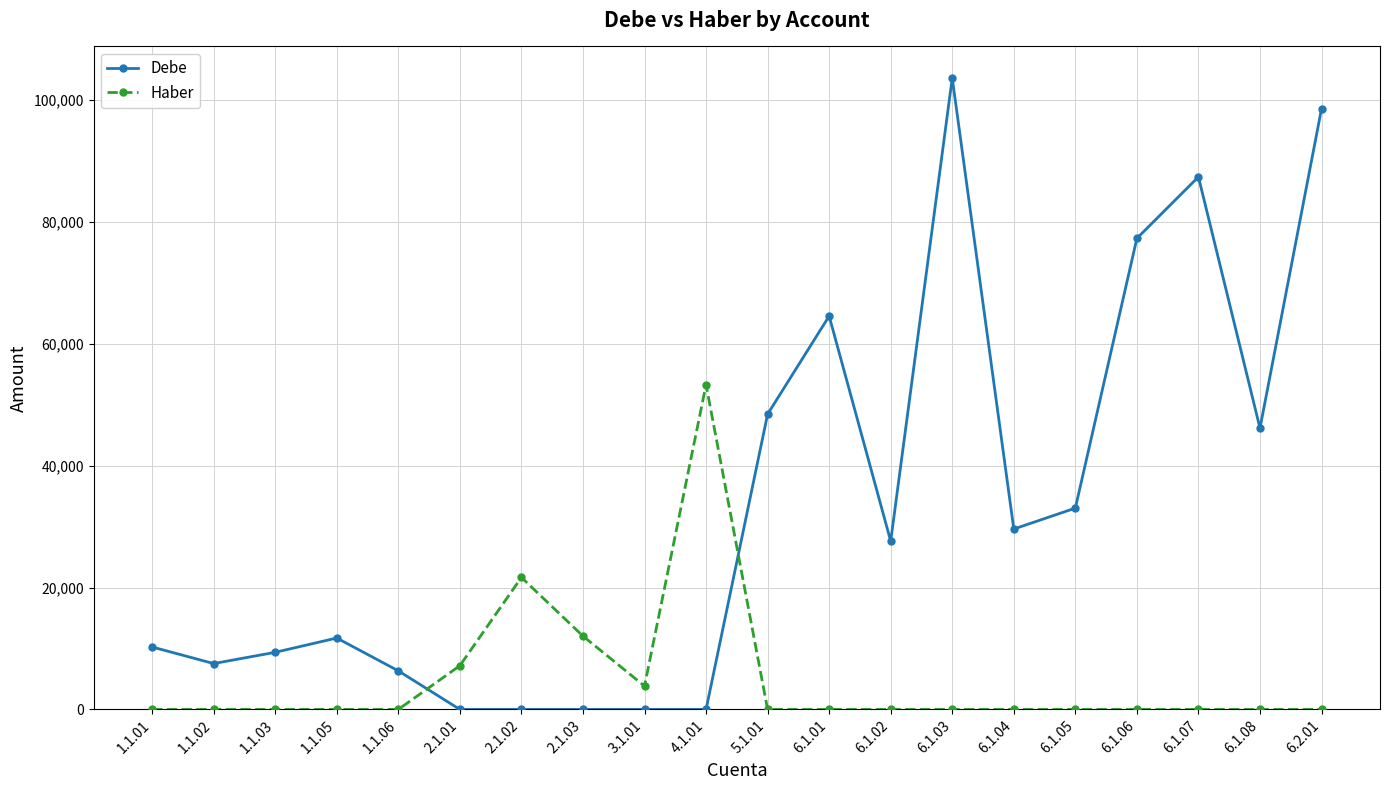

Is this an area chart (filled region under the line)?

No